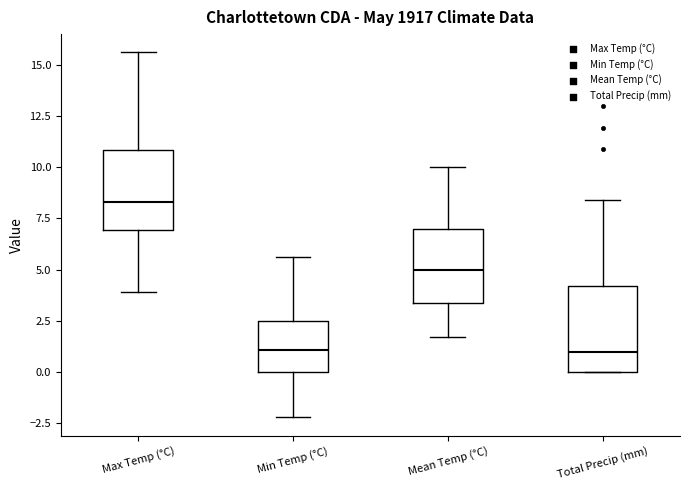

Reading left to right, transcribe this box plot: for each box, give where its median line is, the range the box spans, and where its two whiskers end, as read against the y-axis. The values are not printed on the chart, so give them approximately, as read against the axis.

Max Temp (°C): median 8.5, box 7.0 to 11.0, whiskers 4.0 to 15.5
Min Temp (°C): median 1.0, box 0.0 to 2.5, whiskers -2.0 to 5.5
Mean Temp (°C): median 5.0, box 3.5 to 7.0, whiskers 1.5 to 10.0
Total Precip (mm): median 1.0, box 0.0 to 4.0, whiskers 0.0 to 8.5